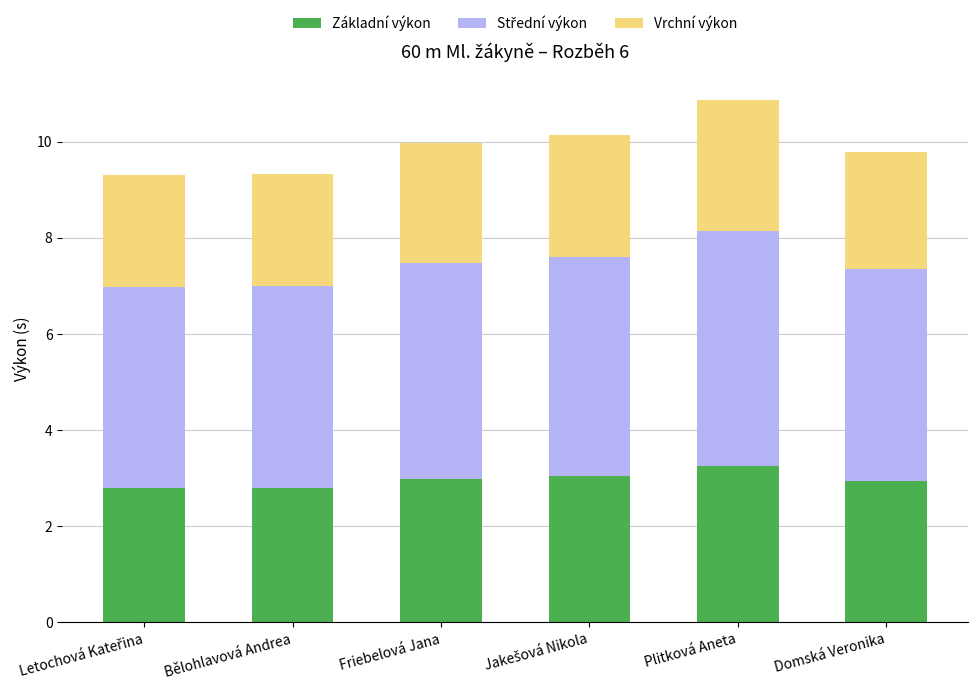

True or false: Základní výkon has a value of 2.8 at Bělohlavová Andrea.

True